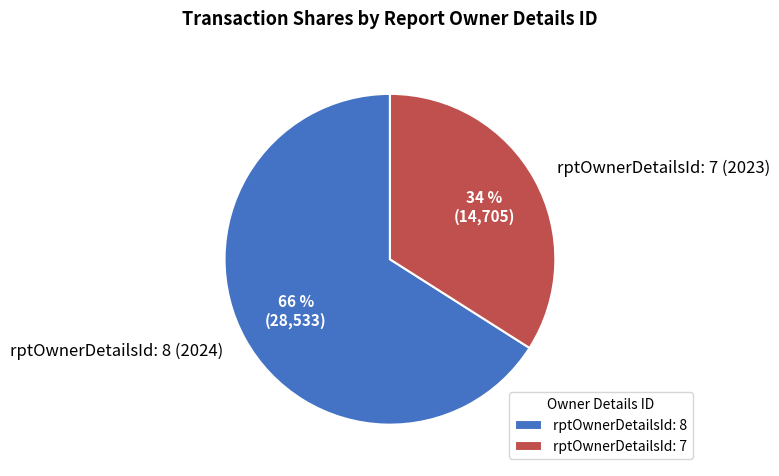

Is the sum of rptOwnerDetailsId: 7 and rptOwnerDetailsId: 8 greater than half?

Yes